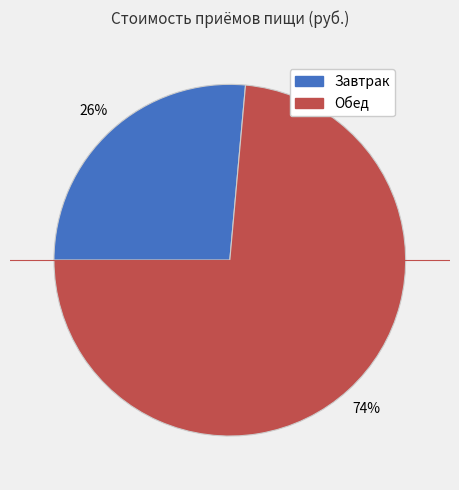

Count the number of slices in the pie.

2